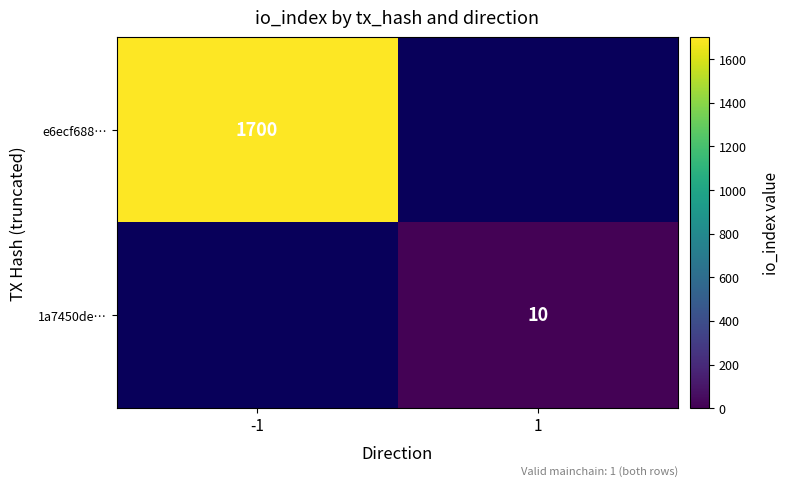

The e6ecf688… series shows 1700 at -1. True or false?

True